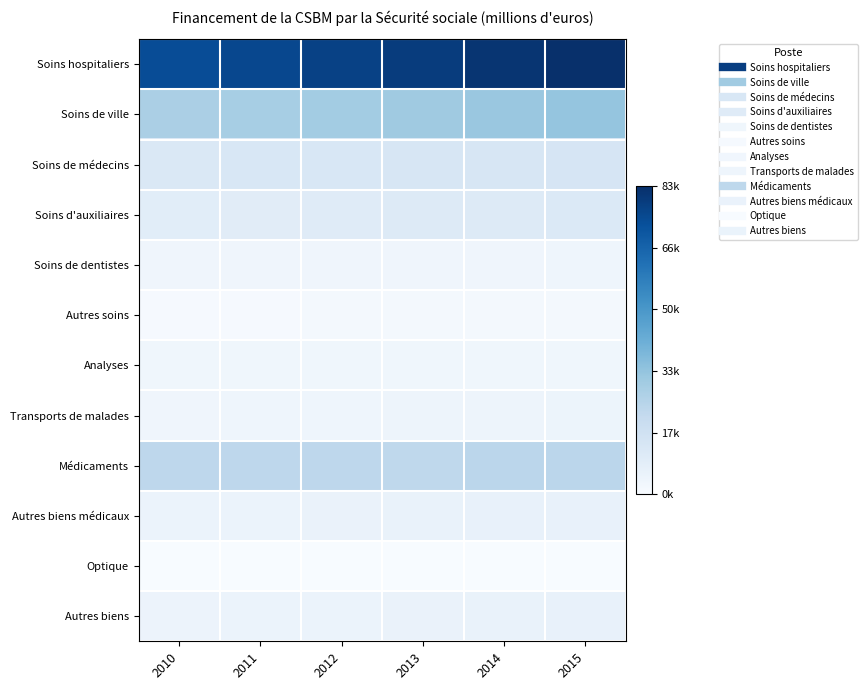

List the series in order of their peak value, lowest first.

Optique, Autres soins, Analyses, Soins de dentistes, Transports de malades, Autres biens, Autres biens médicaux, Soins d'auxiliaires, Soins de médecins, Médicaments, Soins de ville, Soins hospitaliers